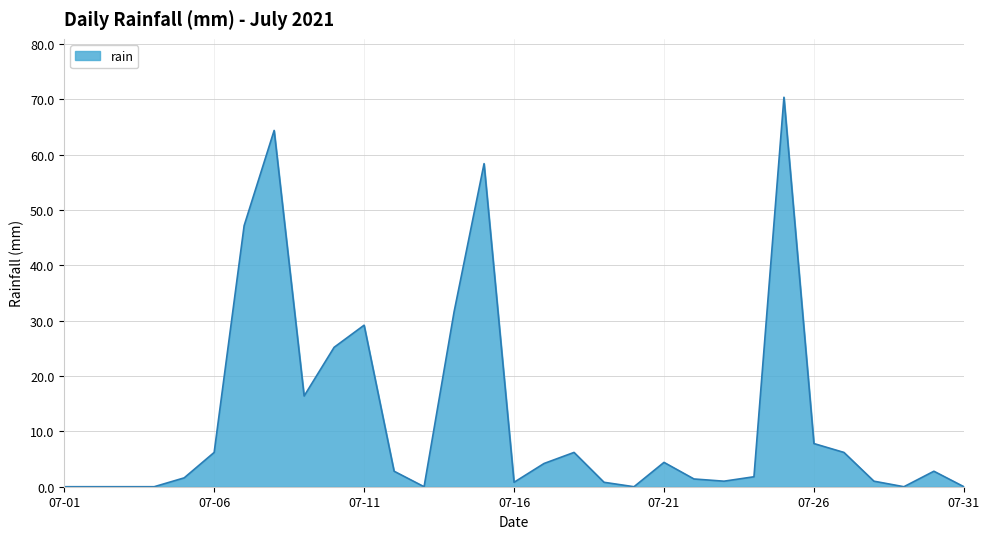

What is the maximum value shown in the chart?

70.4